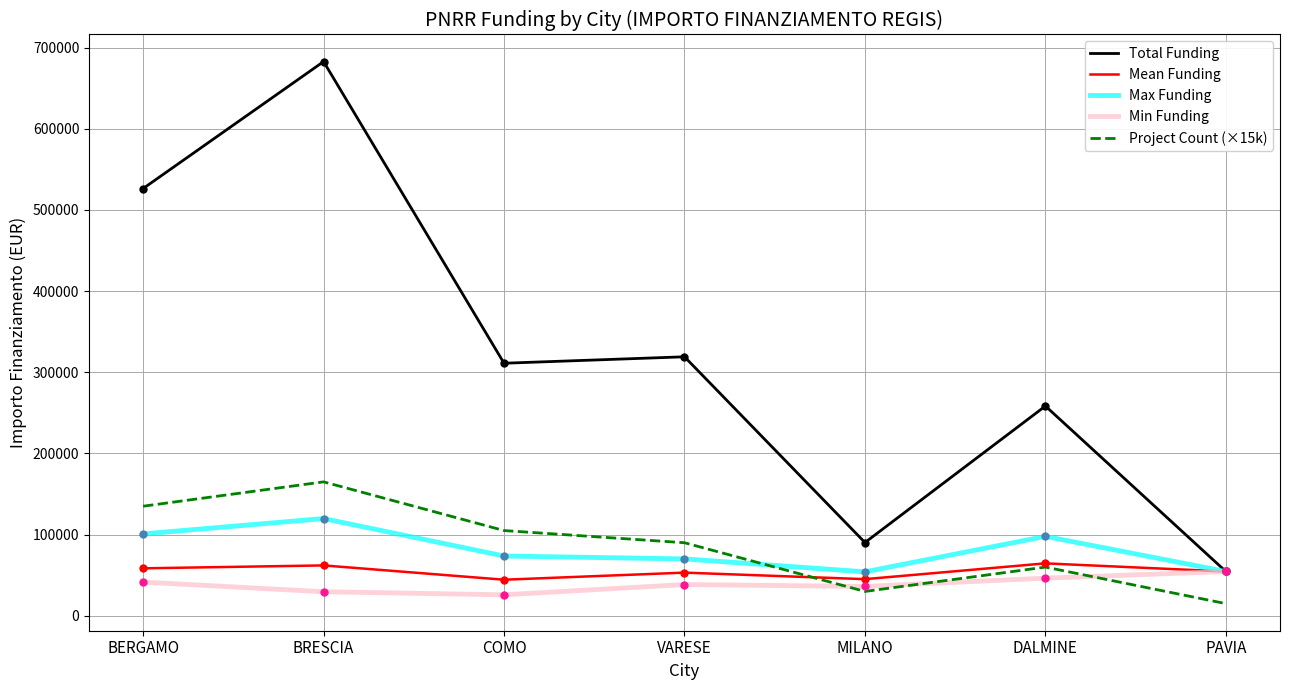

Does the chart display data point markers on the line(s)?

No